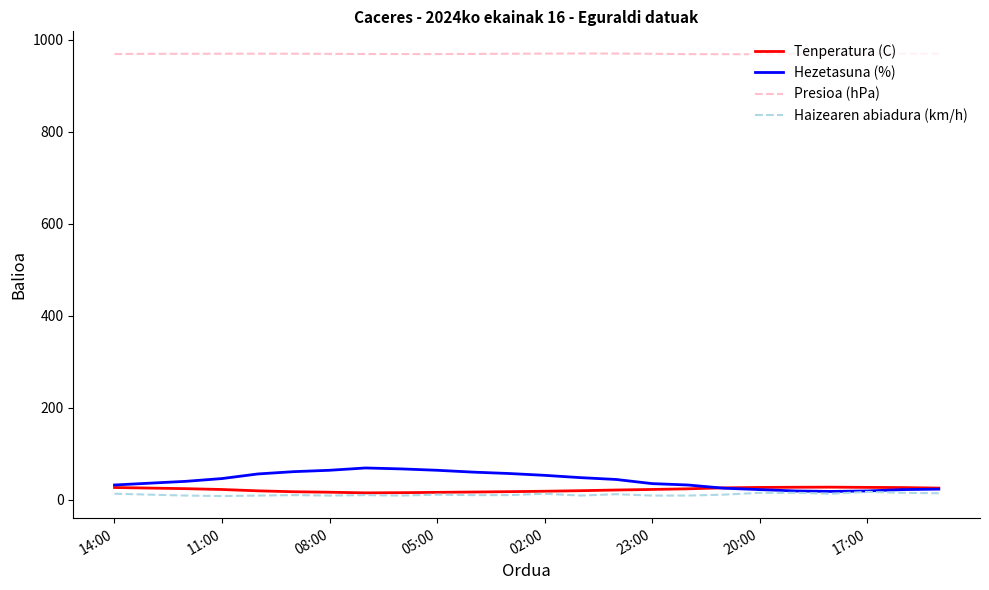

What is the maximum value shown in the chart?

970.2